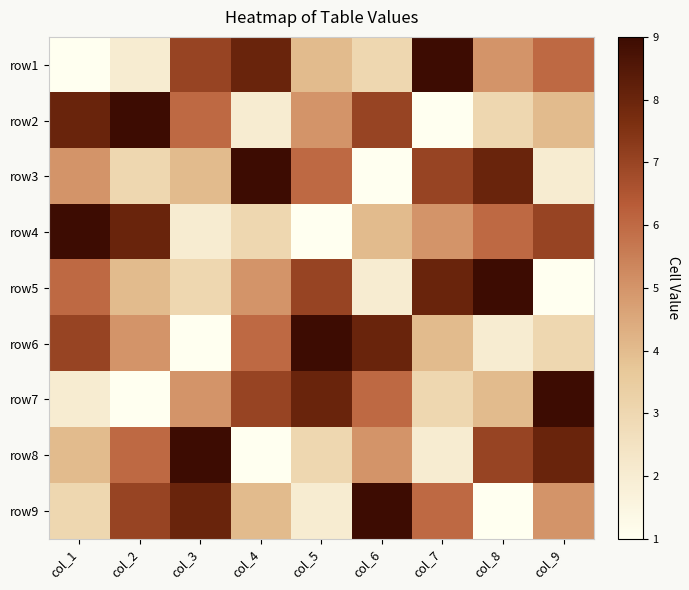

What is the difference between the highest and lowest values at col_2?

8